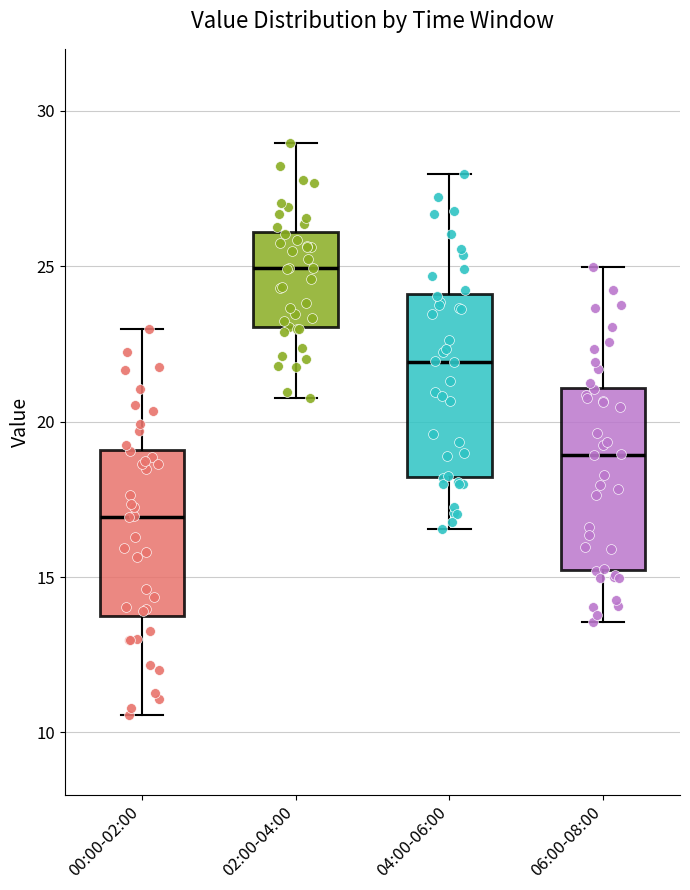

Which box has the highest median line?

02:00-04:00